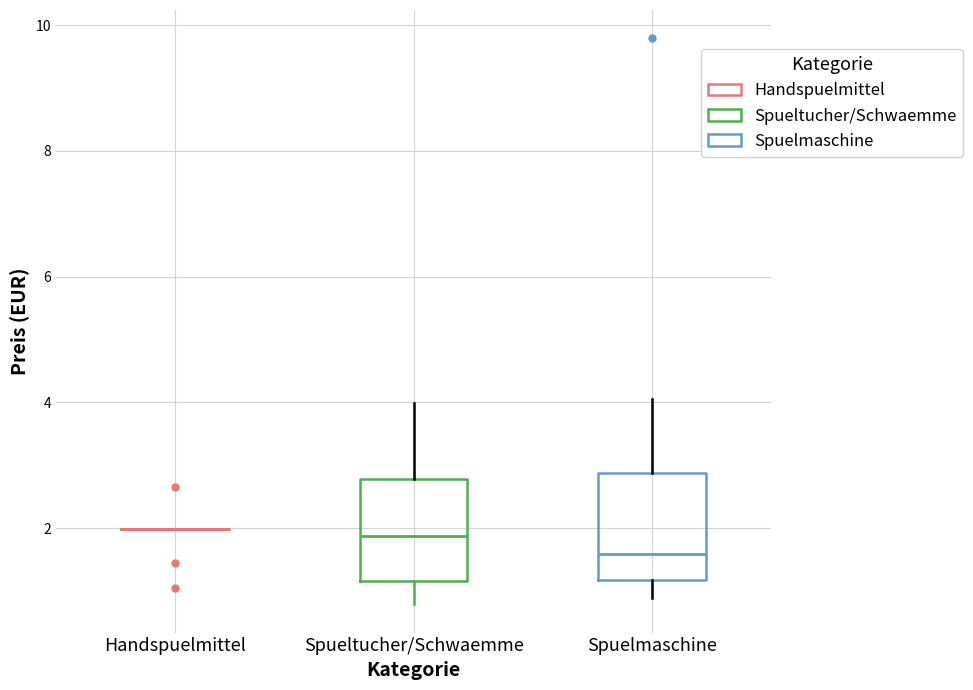

Reading left to right, transcribe this box plot: for each box, give where its median line is, the range the box spans, and where its two whiskers end, as read against the y-axis. The values are not printed on the chart, so give them approximately, as read against the axis.

Handspuelmittel: box collapsed to a line at 2.0, whiskers 2.0 to 2.0
Spueltucher/Schwaemme: median 1.8, box 1.2 to 2.8, whiskers 0.8 to 4.0
Spuelmaschine: median 1.6, box 1.2 to 2.8, whiskers 0.8 to 4.0